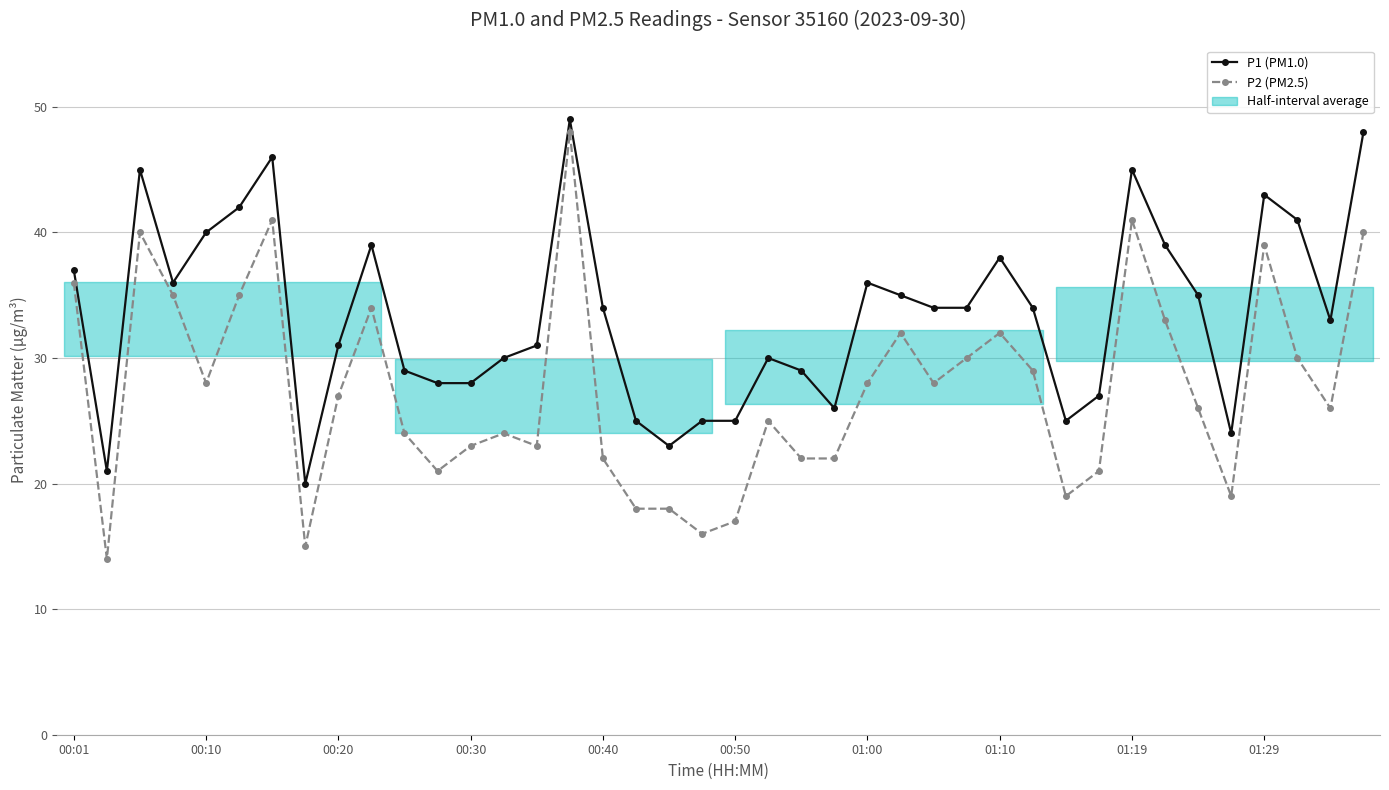

Reading left to right, extract all data points from this chart.

P1 (PM1.0): 37	21	45	36	40	42	46	20	31	39	29	28	28	30	31	49	34	25	23	25	25	30	29	26	36	35	34	34	38	34	25	27	45	39	35	24	43	41	33	48
P2 (PM2.5): 36	14	40	35	28	35	41	15	27	34	24	21	23	24	23	48	22	18	18	16	17	25	22	22	28	32	28	30	32	29	19	21	41	33	26	19	39	30	26	40